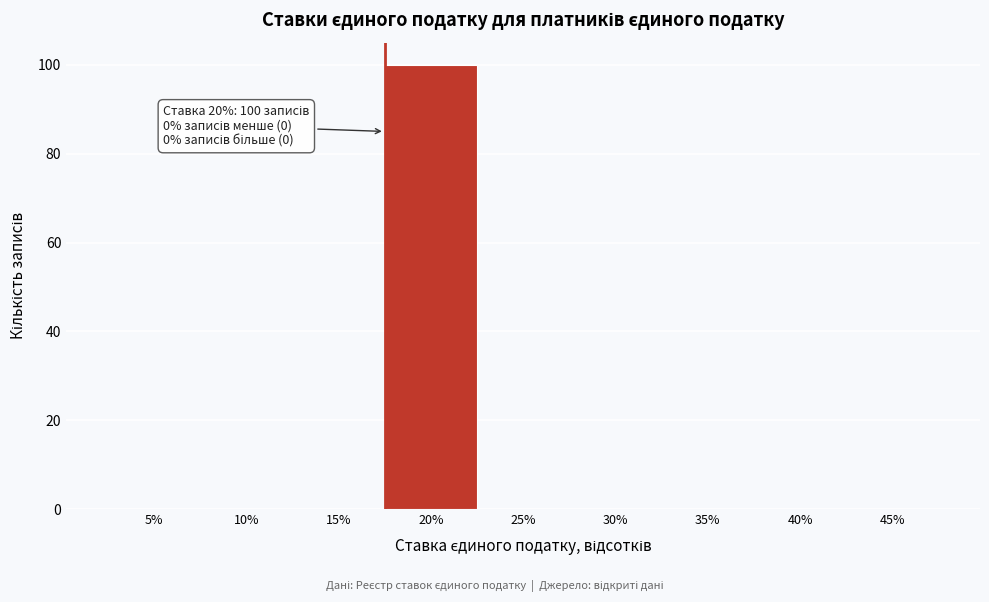

Reading right to left, extract all data points from this chart.

45%=0	40%=0	35%=0	30%=0	25%=0	20%=100	15%=0	10%=0	5%=0